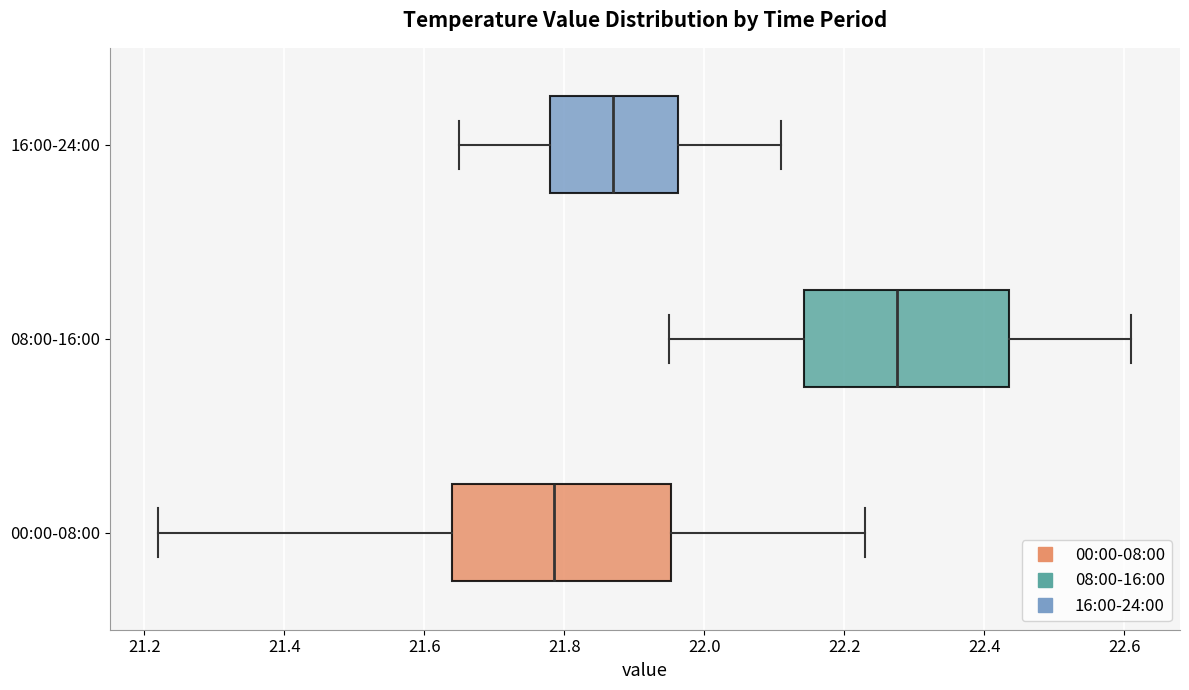

Reading bottom to top, read every box against the x-axis: the position of its median line, the range the box covers, and the ends of its whiskers. The values are not printed on the chart, so give them approximately, as read against the axis.

00:00-08:00: median 21.78, box 21.64 to 21.96, whiskers 21.22 to 22.24
08:00-16:00: median 22.28, box 22.14 to 22.44, whiskers 21.96 to 22.62
16:00-24:00: median 21.88, box 21.78 to 21.96, whiskers 21.66 to 22.12